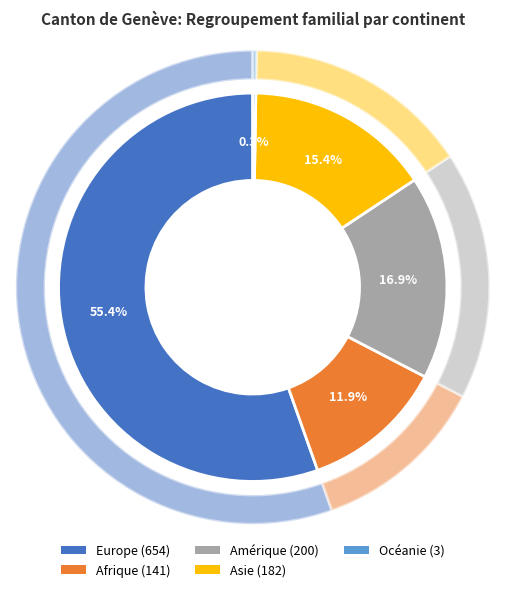

What percentage is the Asie slice, to the nearest percent?

15%